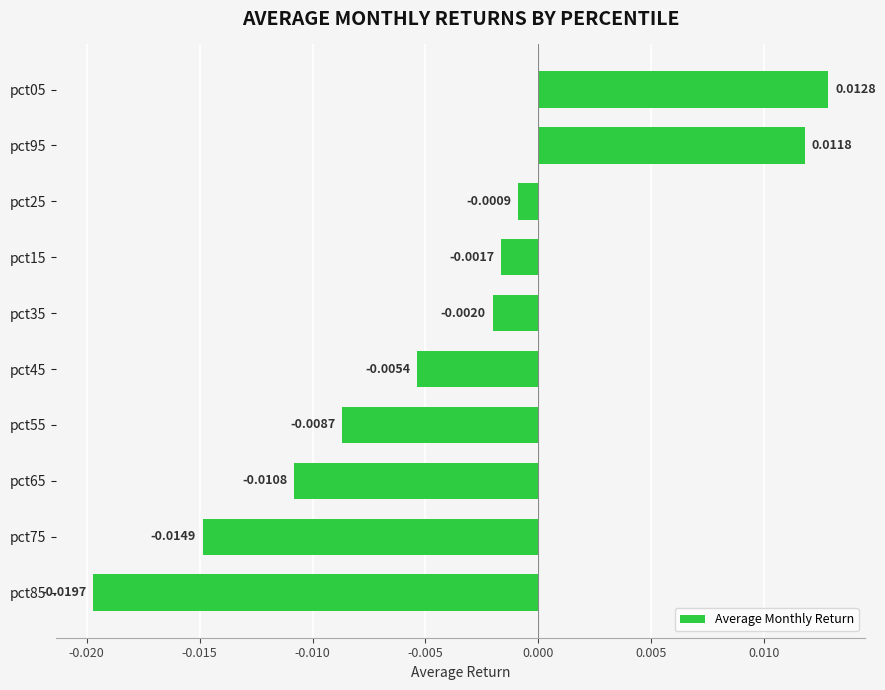

Rank the categories by value from highest to lowest.

pct05, pct95, pct25, pct15, pct35, pct45, pct55, pct65, pct75, pct85